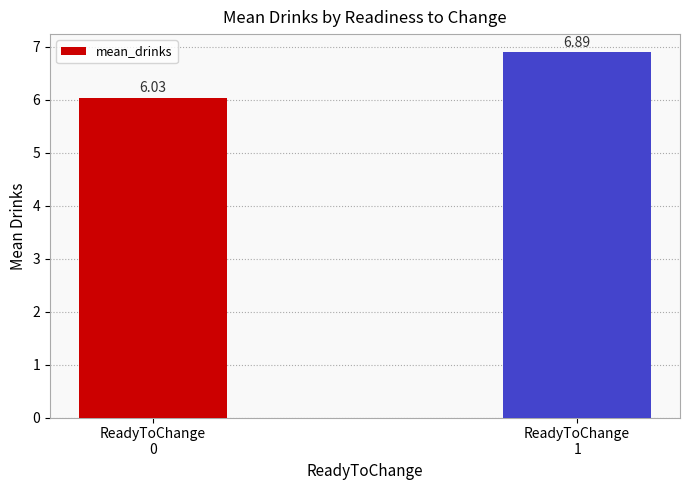

The value at ReadyToChange
0 is 6.0. True or false?

True